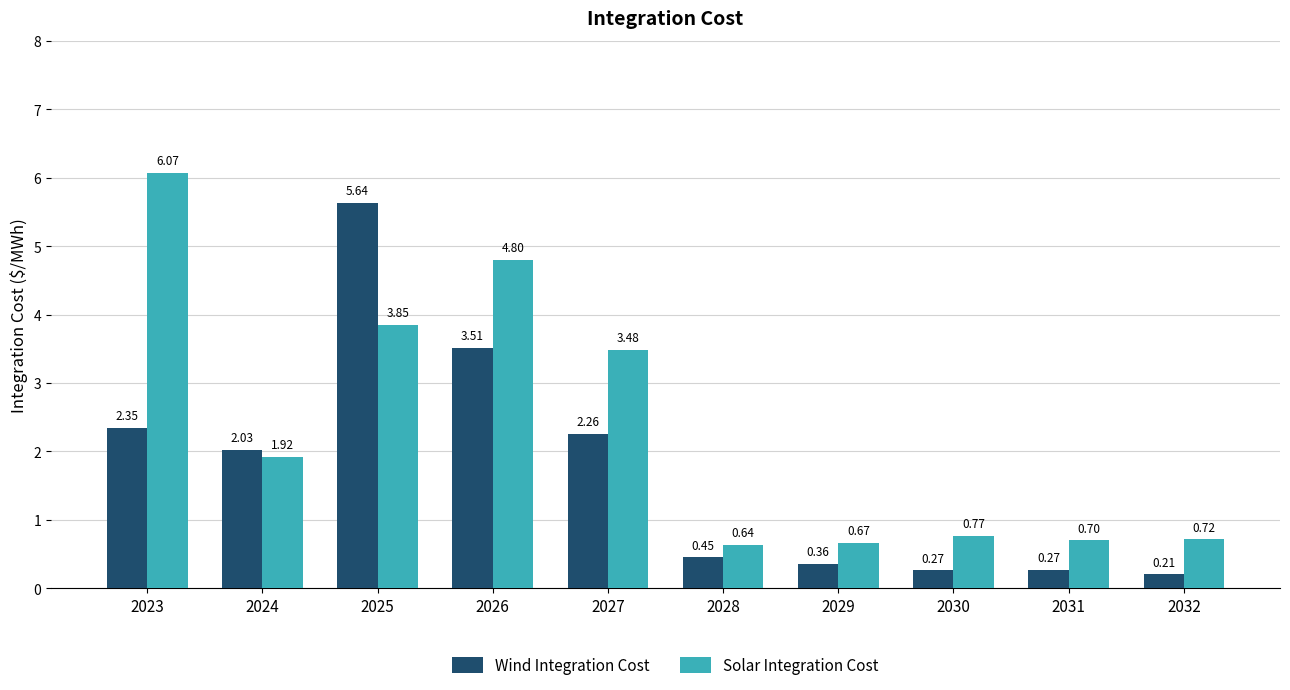

What is the spread (max minus min) of values at 2025?

1.8